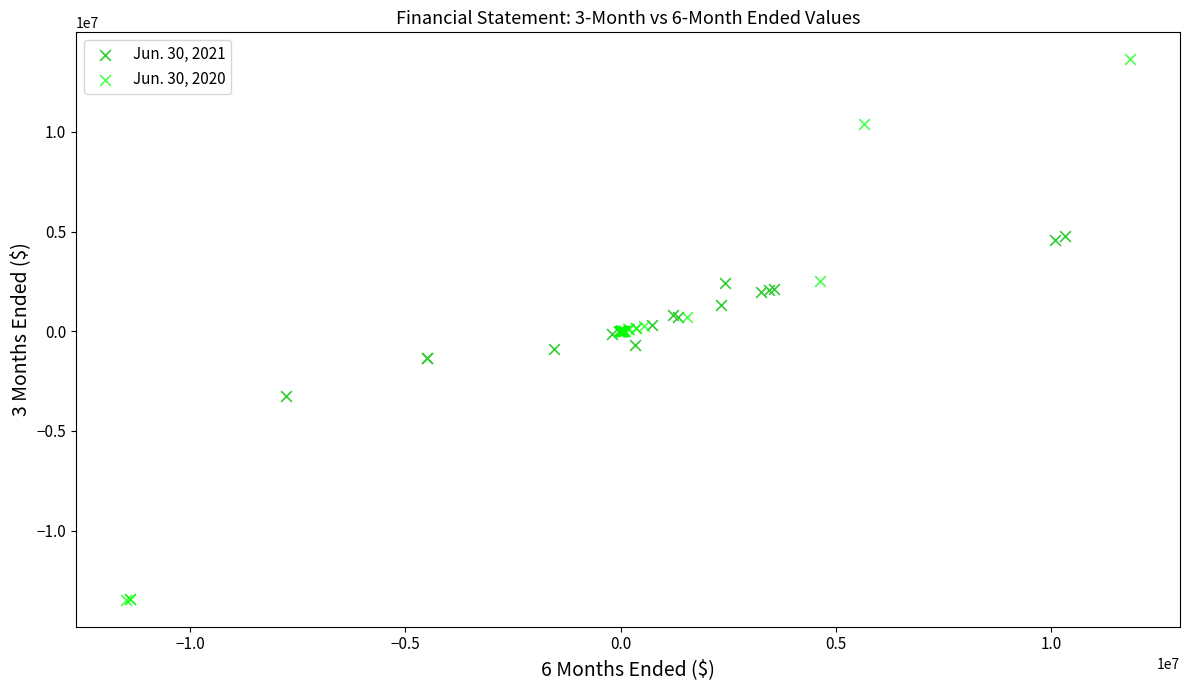

What are all the series names shown in the legend?

Jun. 30, 2021, Jun. 30, 2020